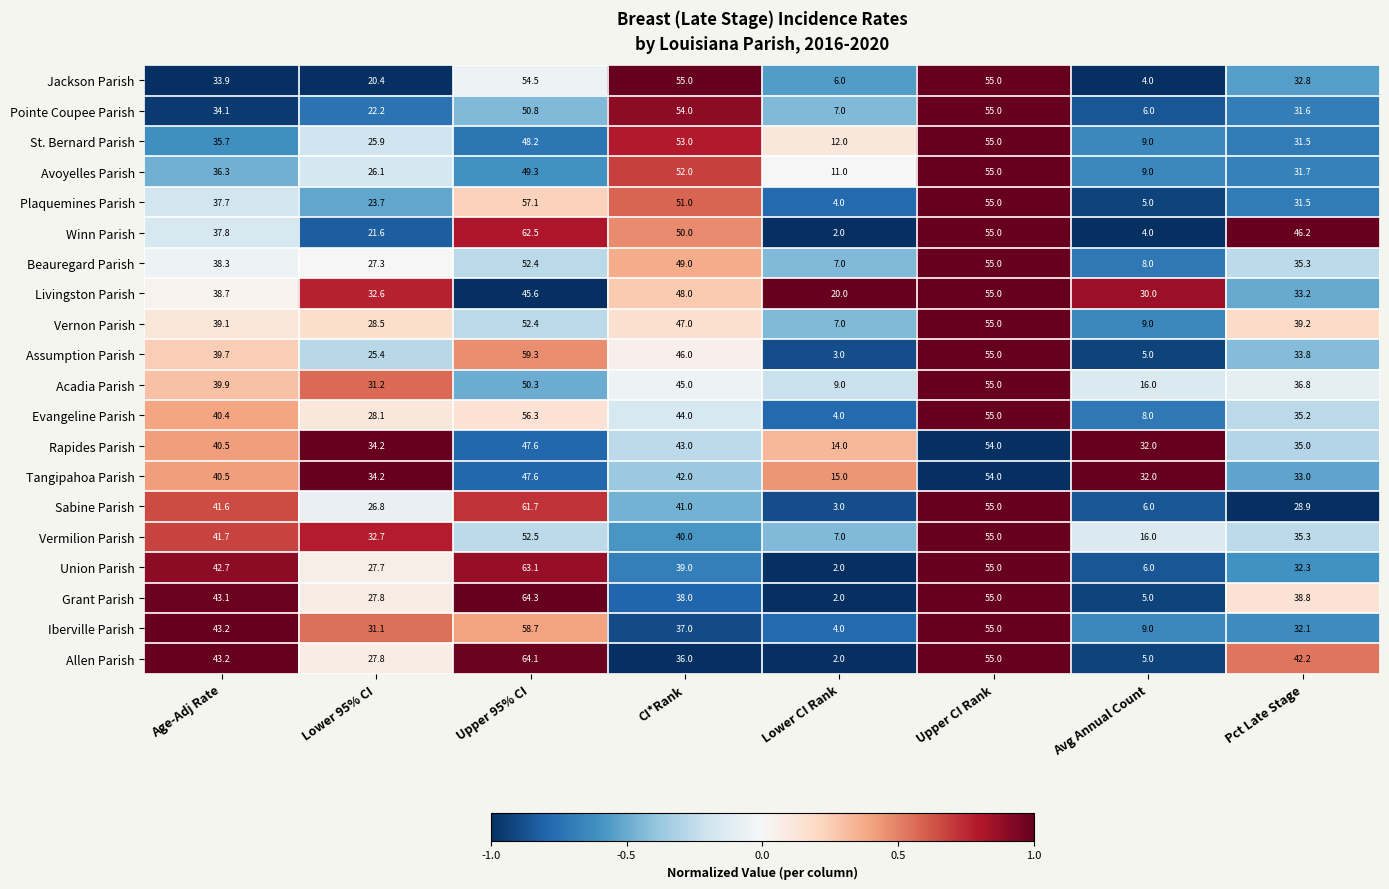

What is the total value across all series at Upper 95% CI?

1098.3